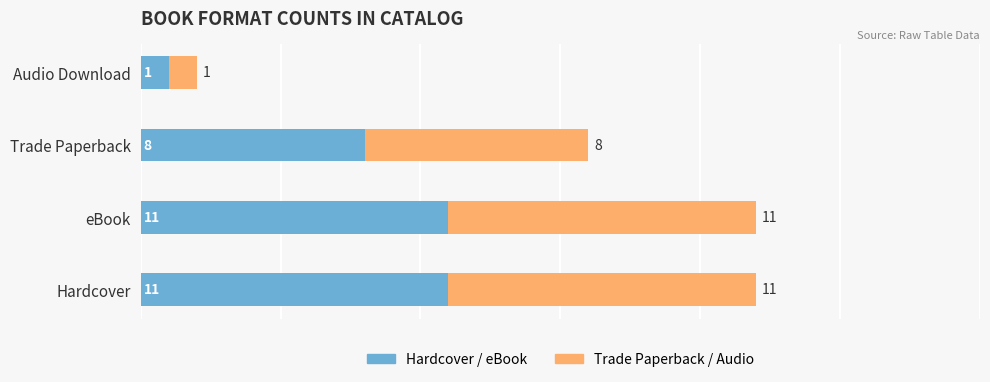

How many categories are shown in the chart?

4